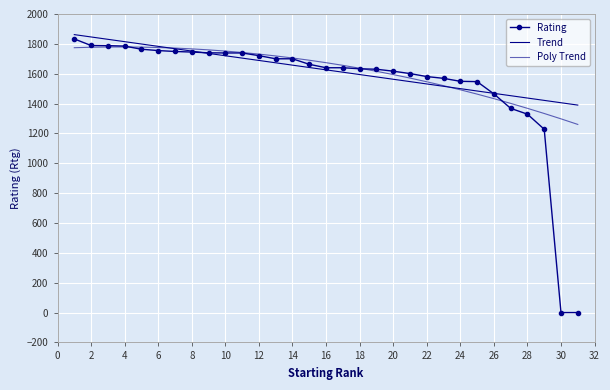

What is the sum of all Poly Trend values?

50165.0